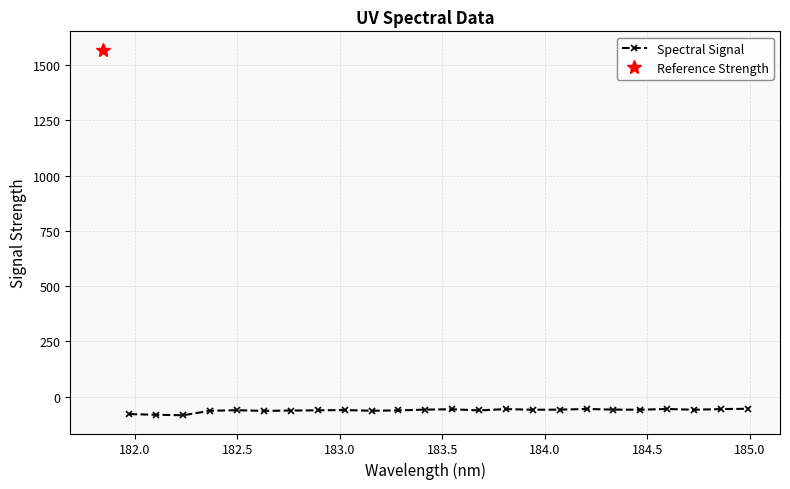

How many values in the Spectral Signal series are below -58?

18